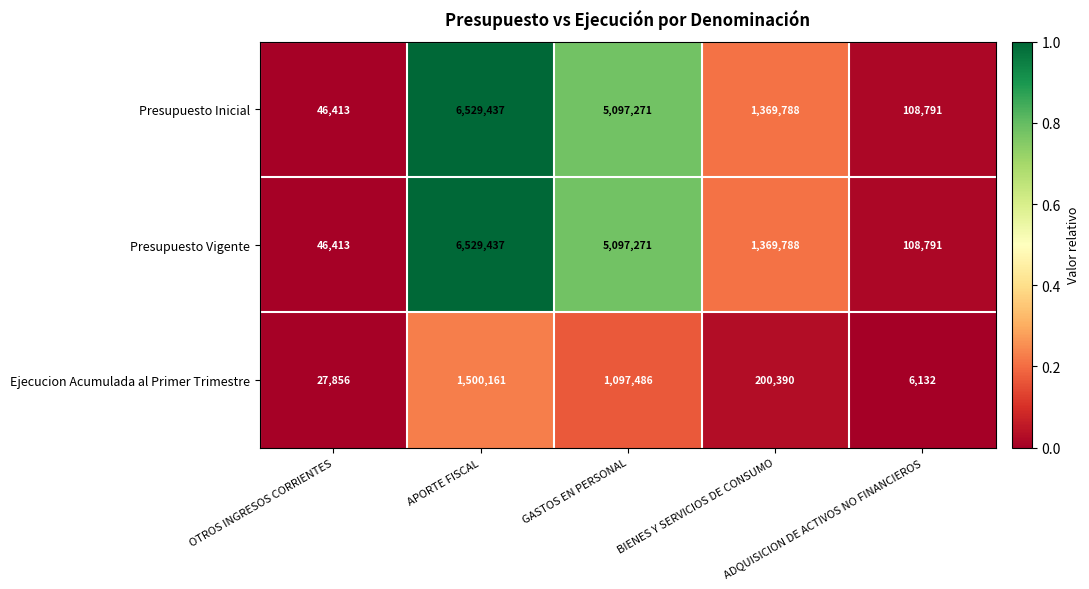

What is the minimum value for Presupuesto Inicial?

46413